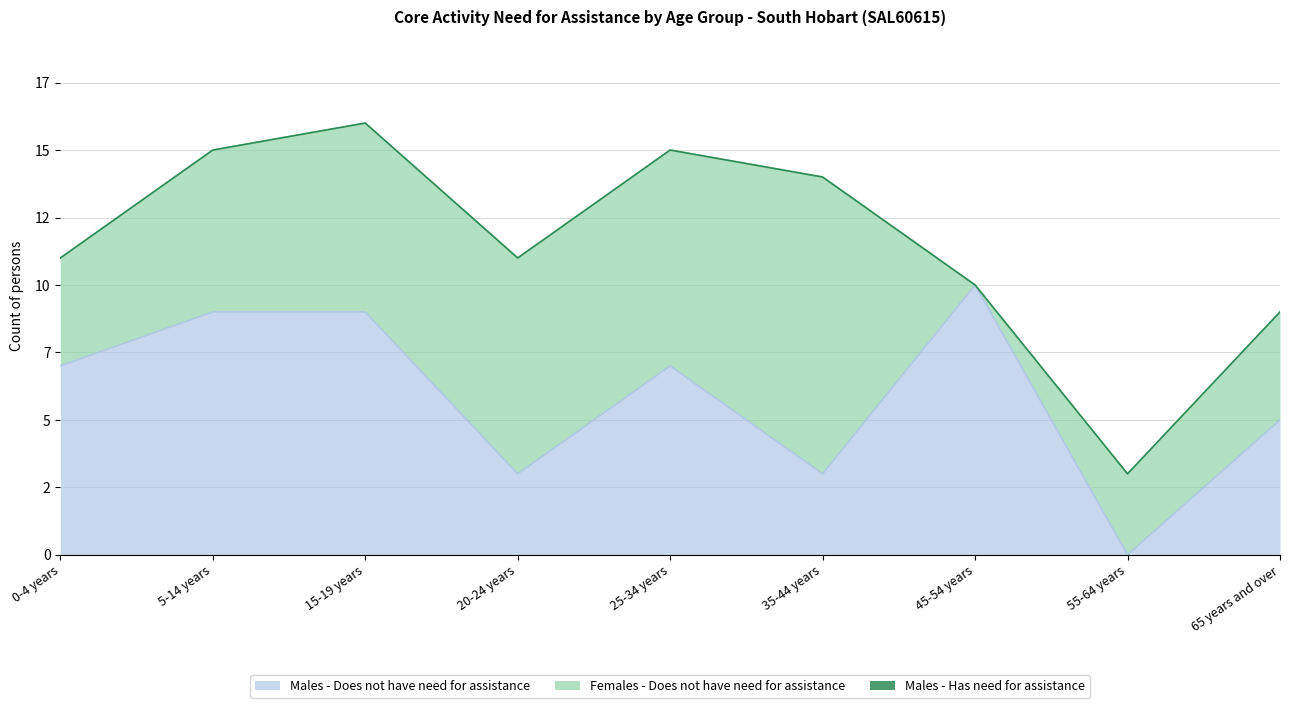

Between 0-4 years and 20-24 years, which series saw the biggest shift?

Males - Does not have need for assistance